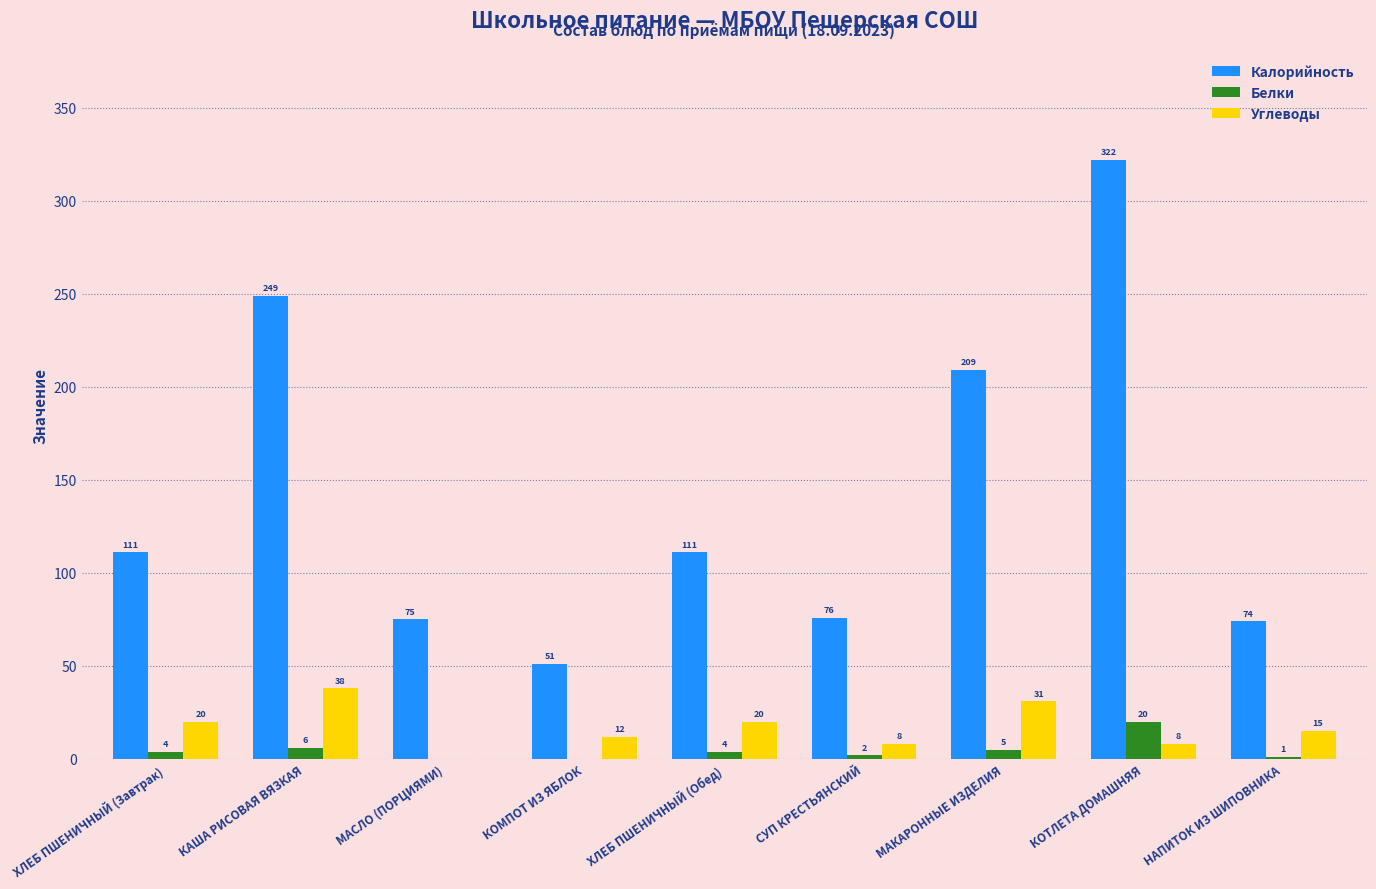

What is the highest value of the Углеводы series?

38